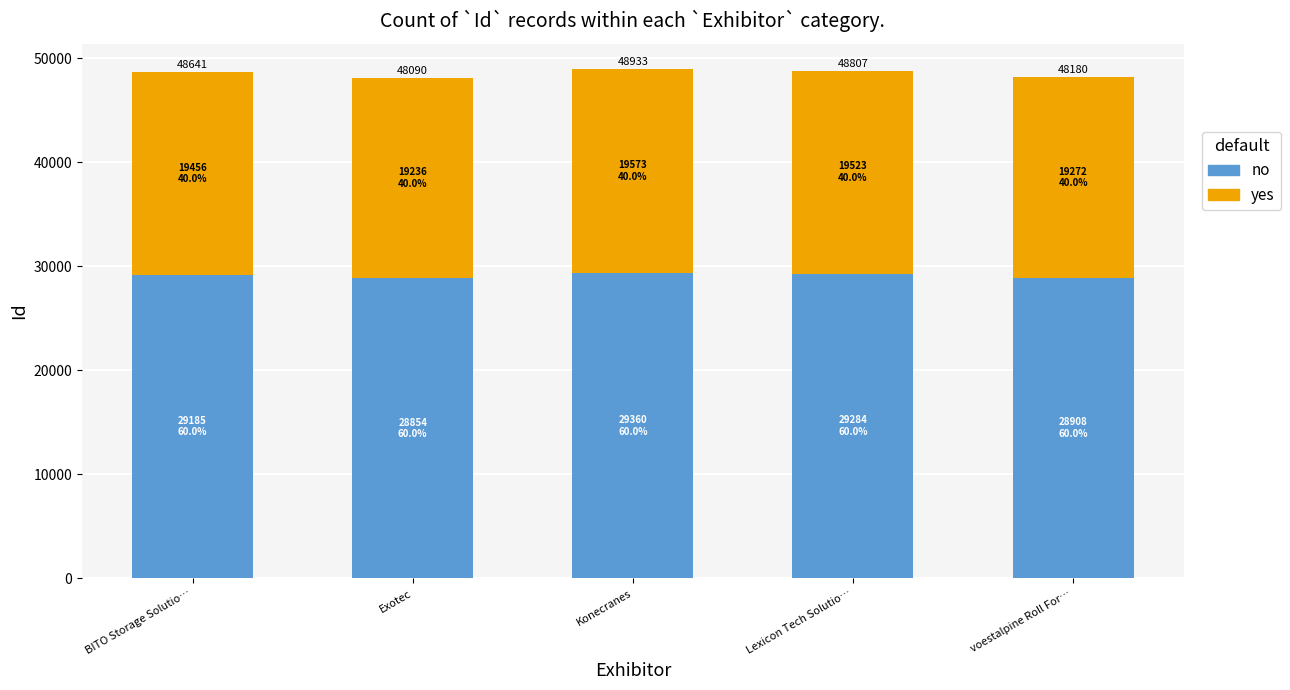

Which series has the widest spread of values?

no